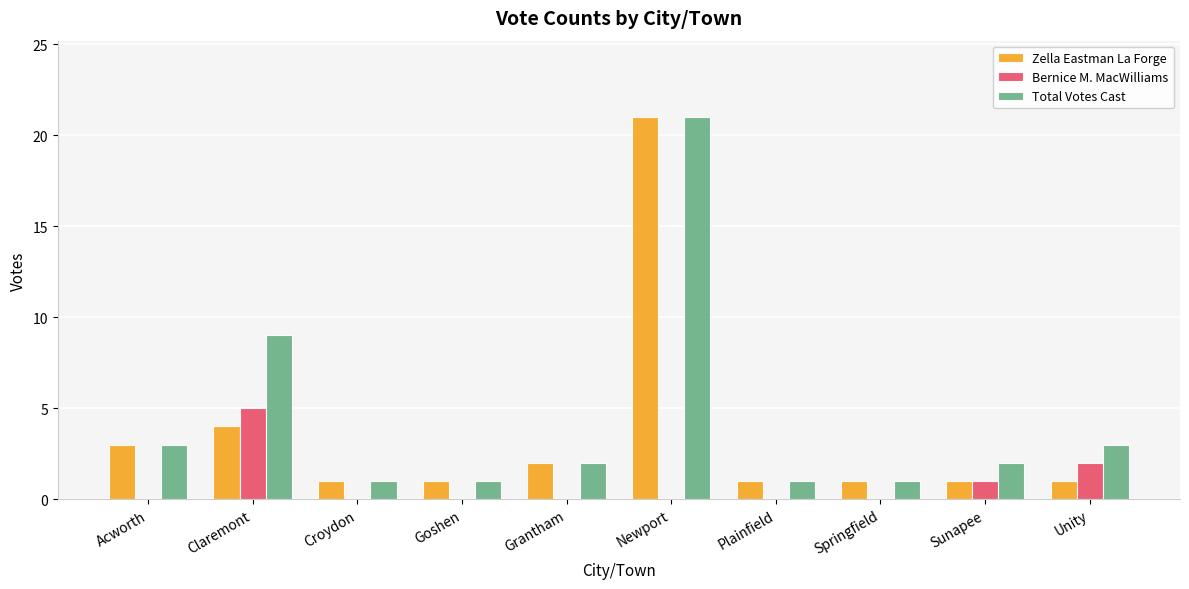

Reading left to right, list all the values displayed in this chart.

Zella Eastman La Forge: Acworth=3	Claremont=4	Croydon=1	Goshen=1	Grantham=2	Newport=21	Plainfield=1	Springfield=1	Sunapee=1	Unity=1
Bernice M. MacWilliams: Acworth=0	Claremont=5	Croydon=0	Goshen=0	Grantham=0	Newport=0	Plainfield=0	Springfield=0	Sunapee=1	Unity=2
Total Votes Cast: Acworth=3	Claremont=9	Croydon=1	Goshen=1	Grantham=2	Newport=21	Plainfield=1	Springfield=1	Sunapee=2	Unity=3